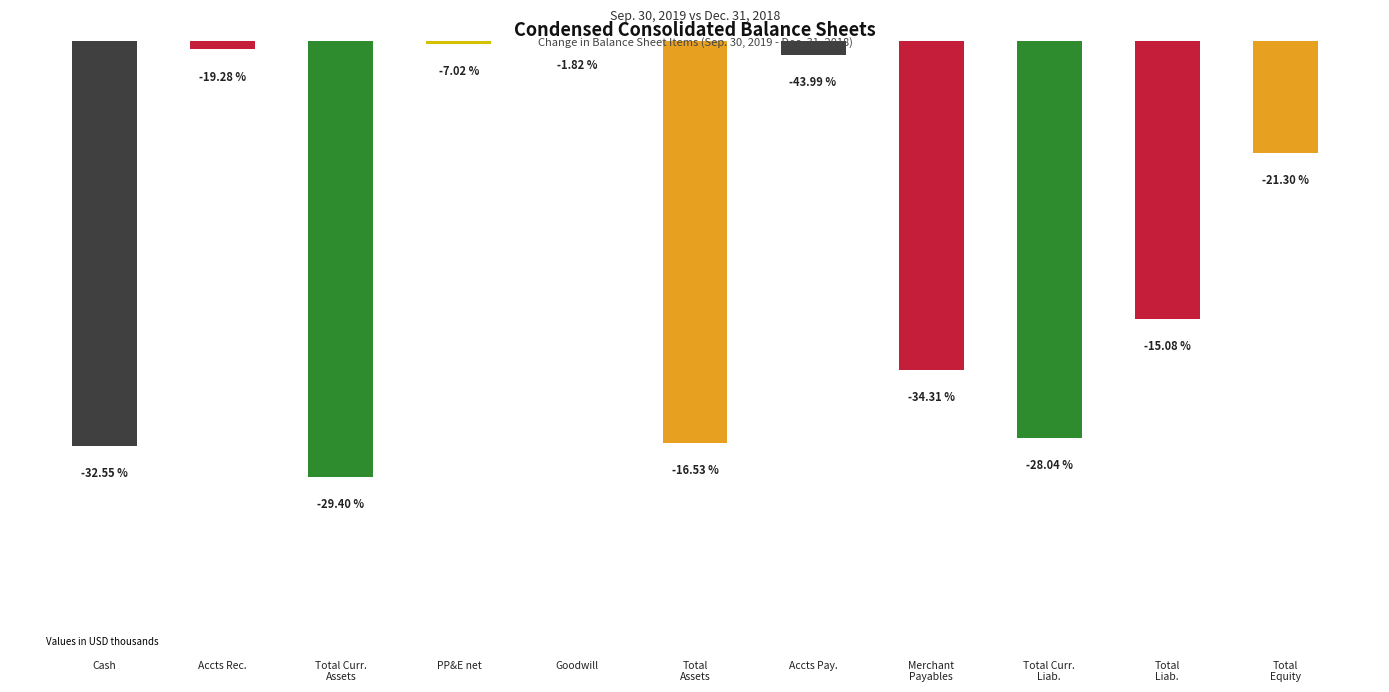

What is the greatest value displayed?

-5934